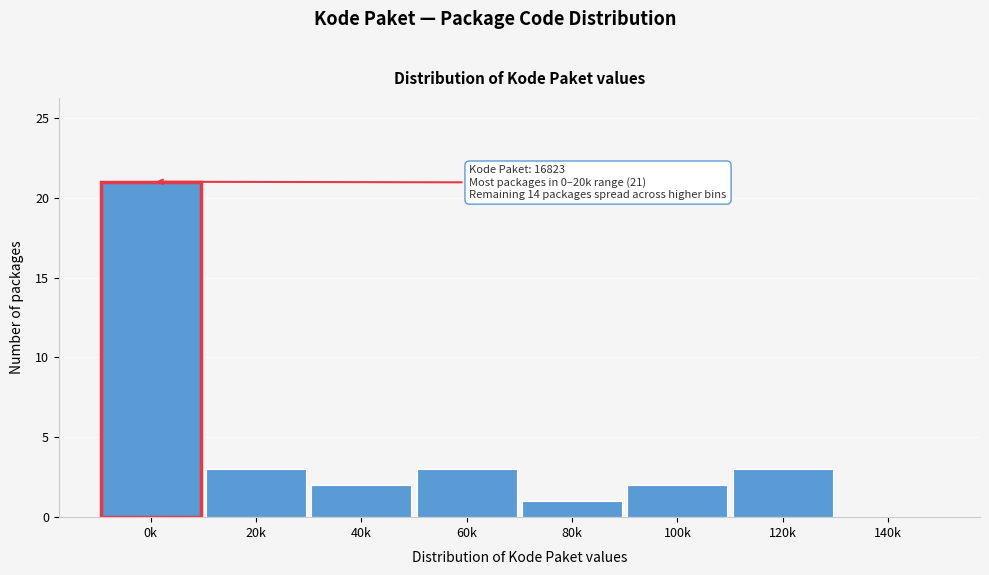

Reading left to right, transcribe all the data shown in this chart.

0k=21	20k=3	40k=2	60k=3	80k=1	100k=2	120k=3	140k=0